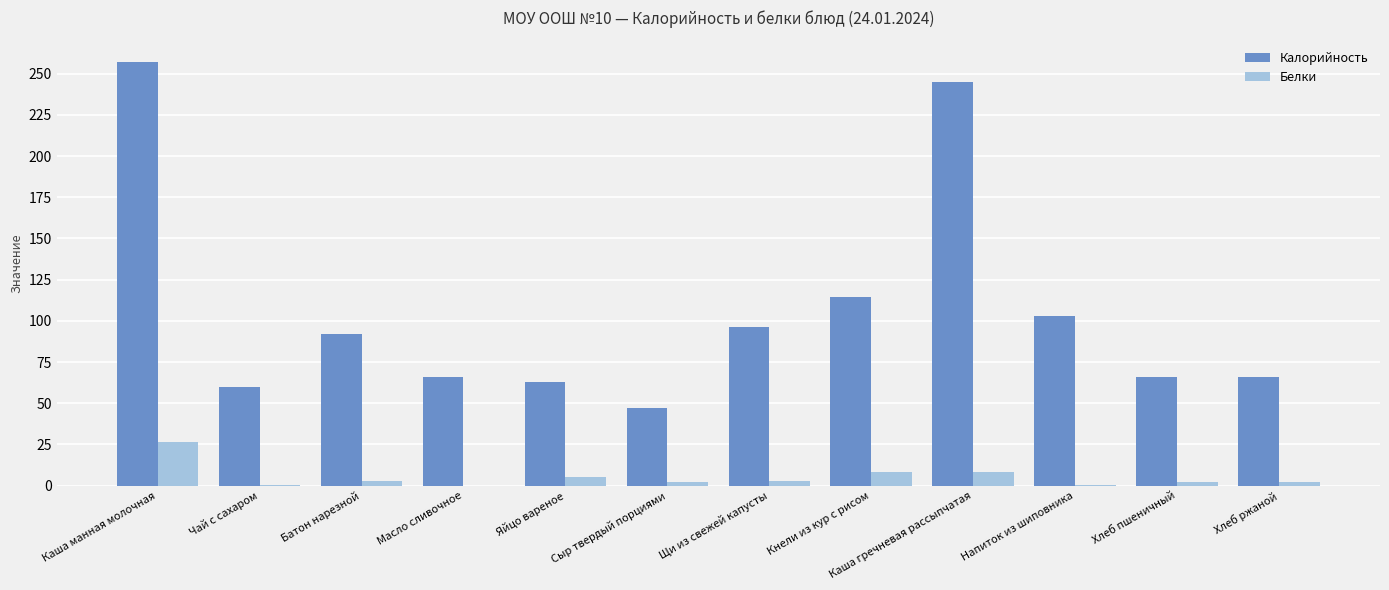

At which category is the sum across all series the highest?

Каша манная молочная